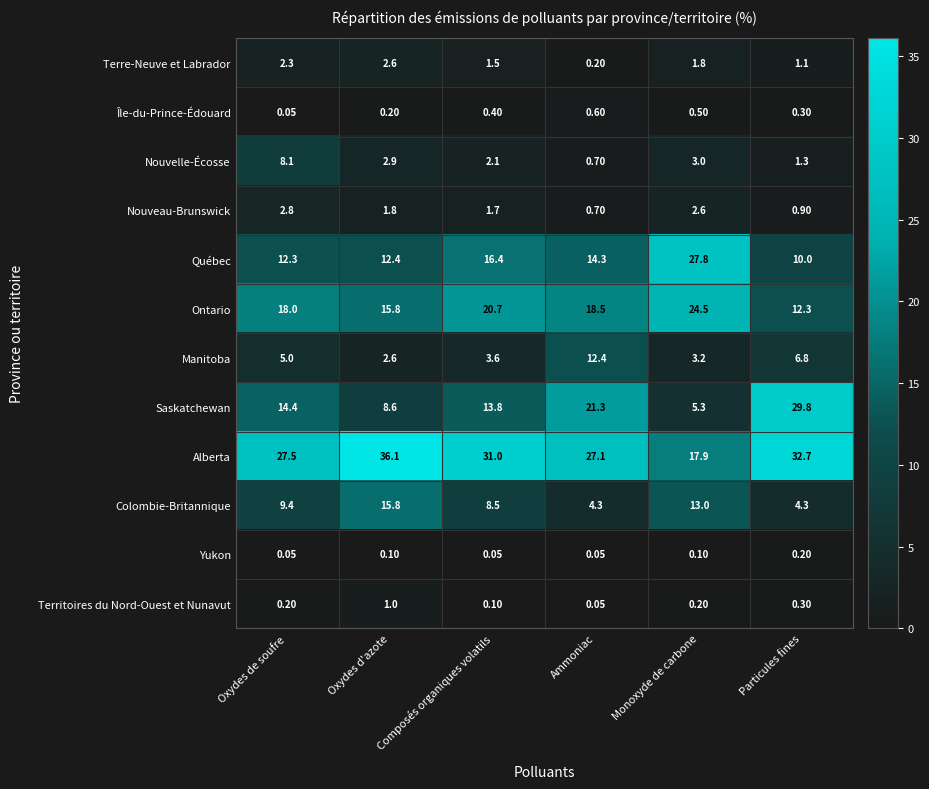

Which series changed the most between Oxydes d'azote and Composés organiques volatils?

Colombie-Britannique